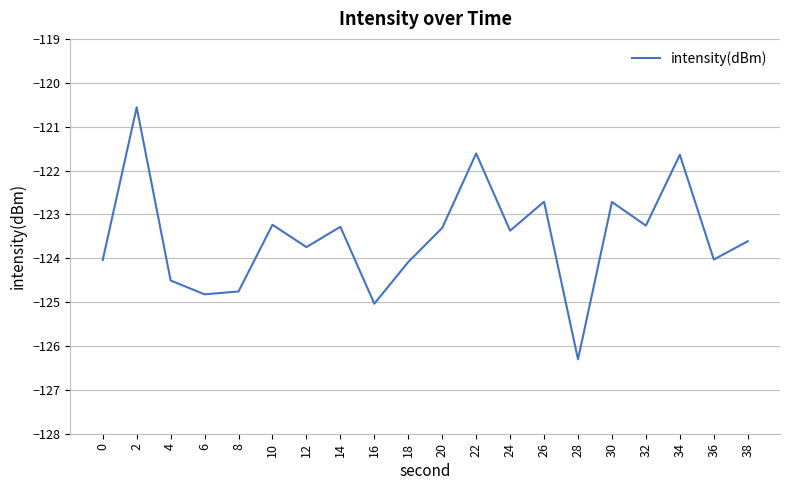

The value at 12 is -220.4. True or false?

False